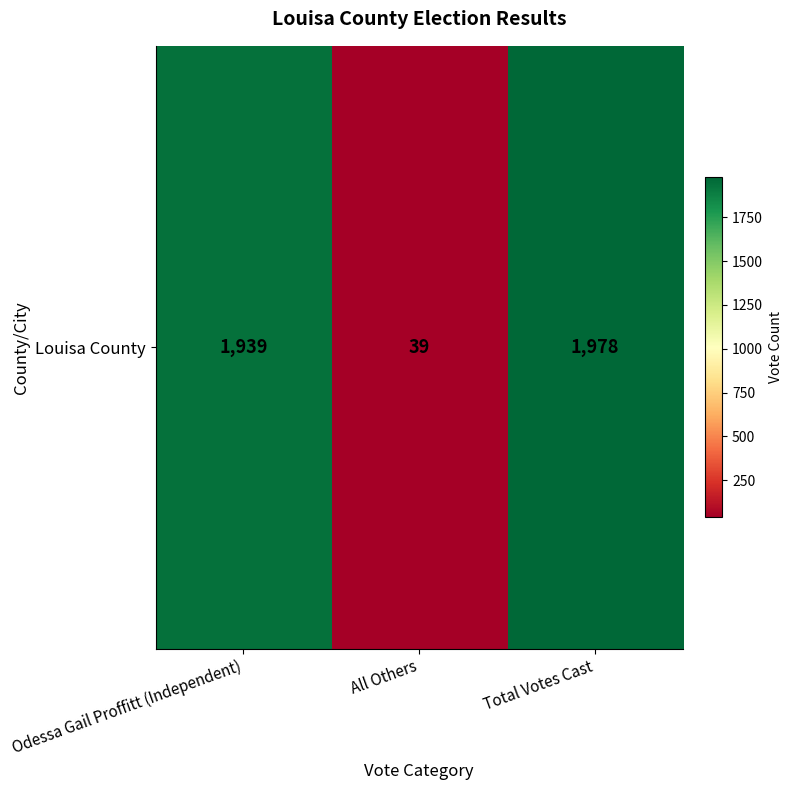

What is the ratio of the value at Odessa Gail Proffitt (Independent) to the value at Total Votes Cast?

1.0